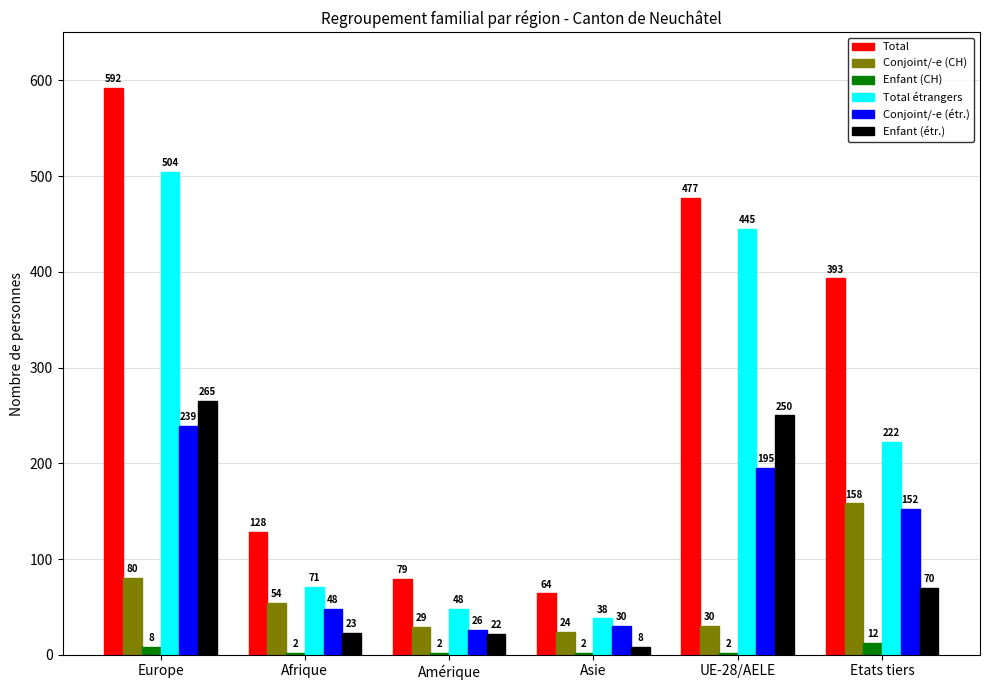

What is the label of the 1st bar from the left?

Europe